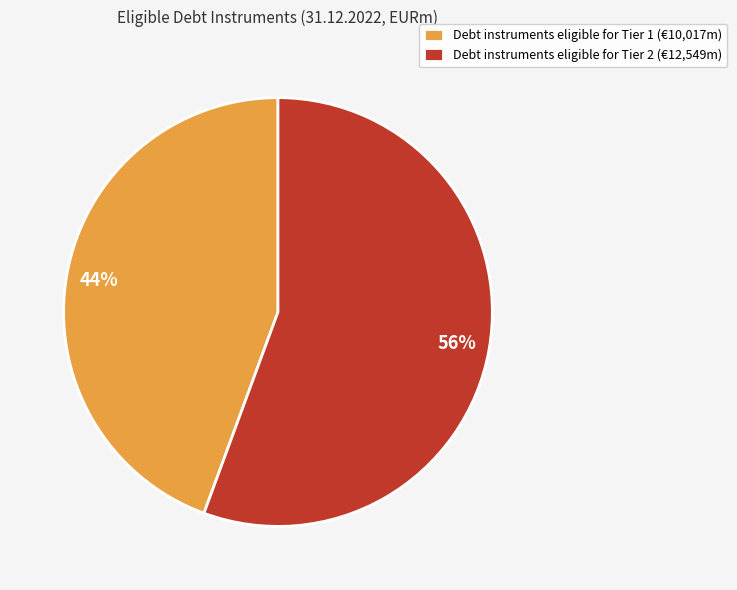

What is the largest slice in the pie chart?

Debt instruments eligible for Tier 2